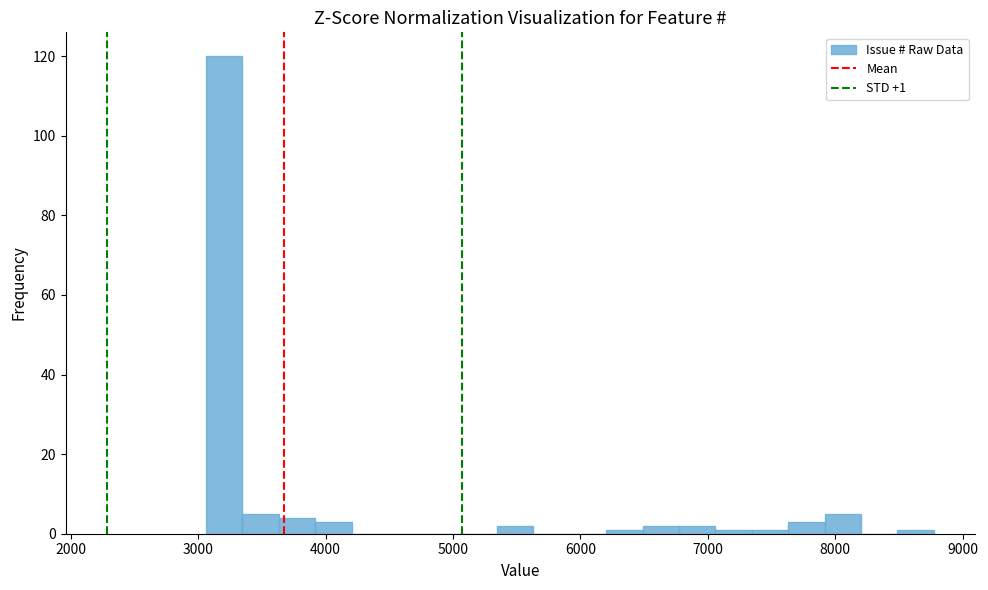

Around what value on the x-axis is the tallest bar? Give the approximate position of its centre, as read against the axis.

3200